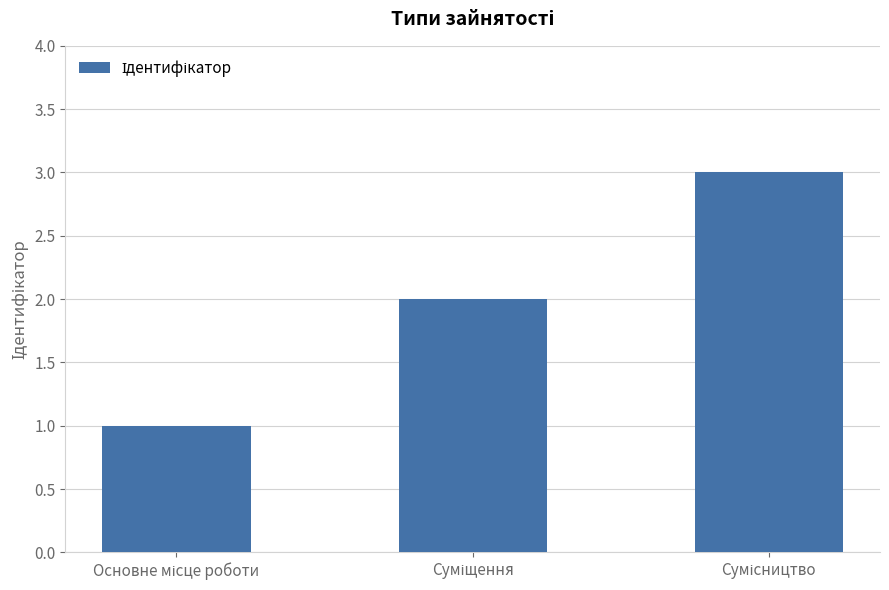

What is the maximum value shown in the chart?

3